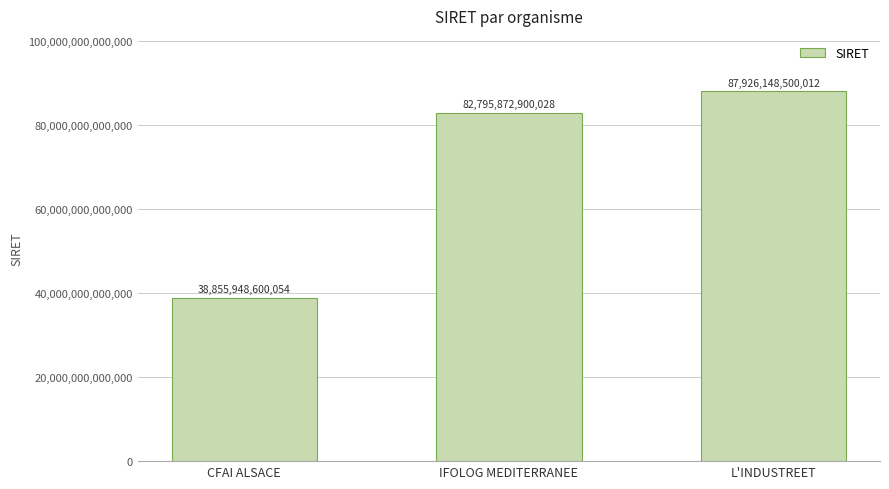

Rank the categories by value from highest to lowest.

L'INDUSTREET, IFOLOG MEDITERRANEE, CFAI ALSACE